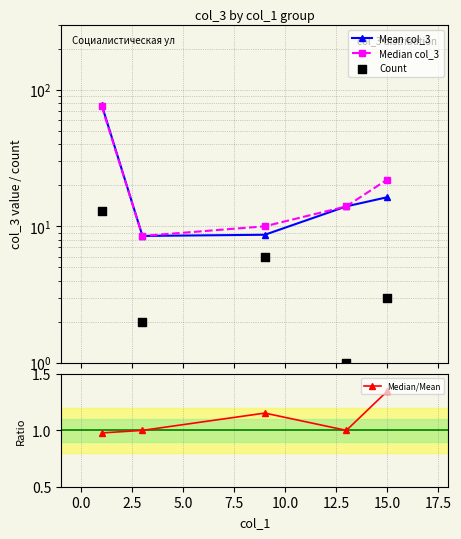

What are all the series names shown in the legend?

Mean col_3, Median col_3, Count, Median/Mean